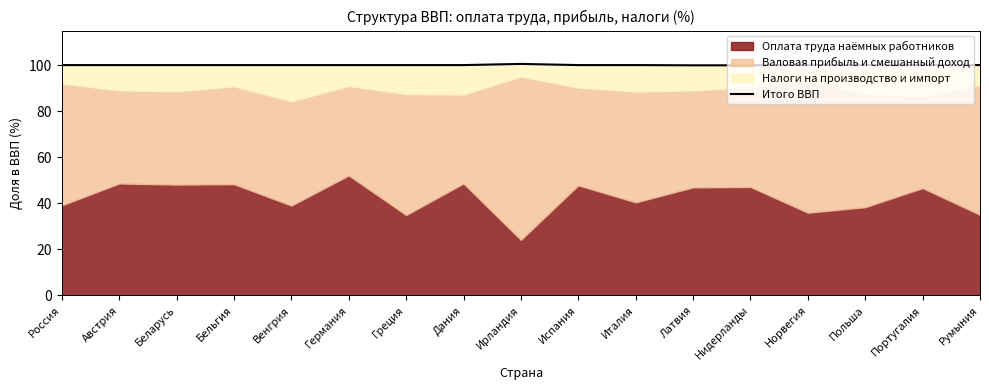

How many data points are less than 100?

3